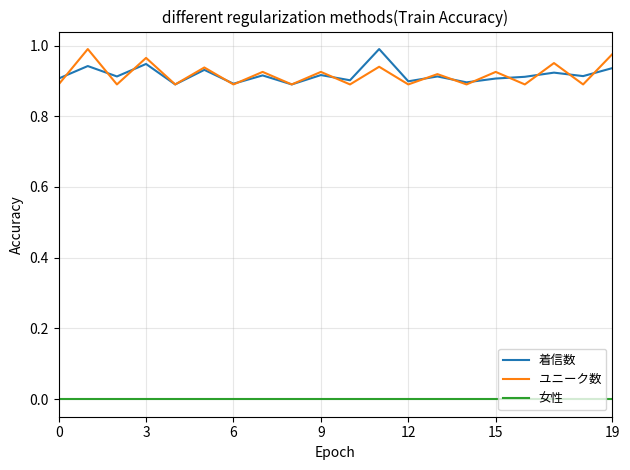

True or false: 着信数 and 女性 cross at least once.

False